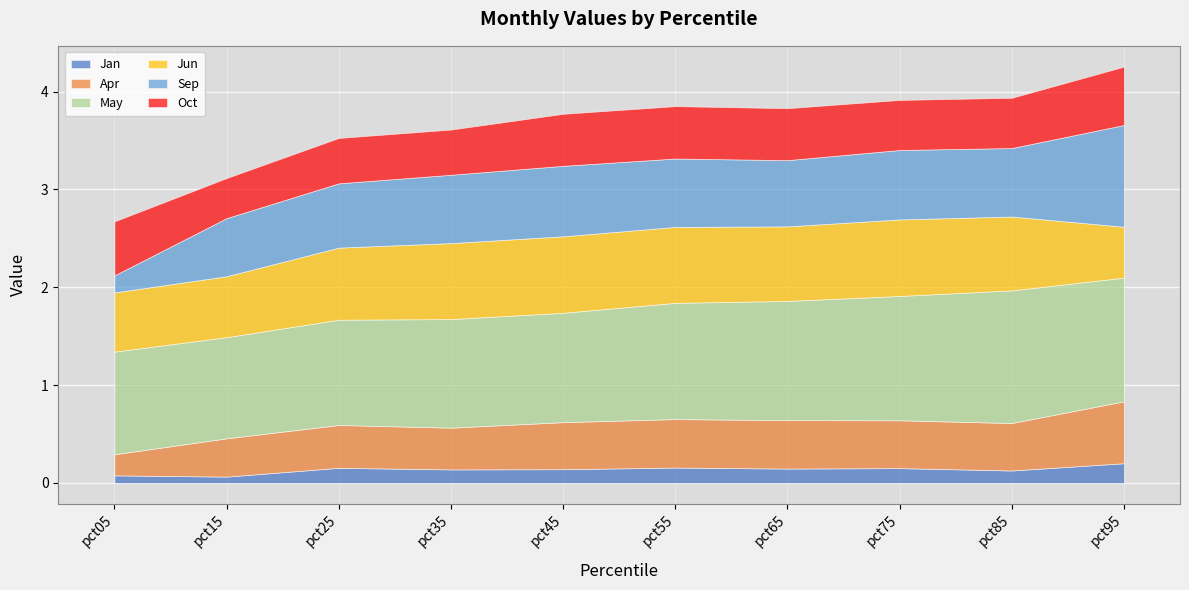

What is the highest value of the Jan series?

0.2